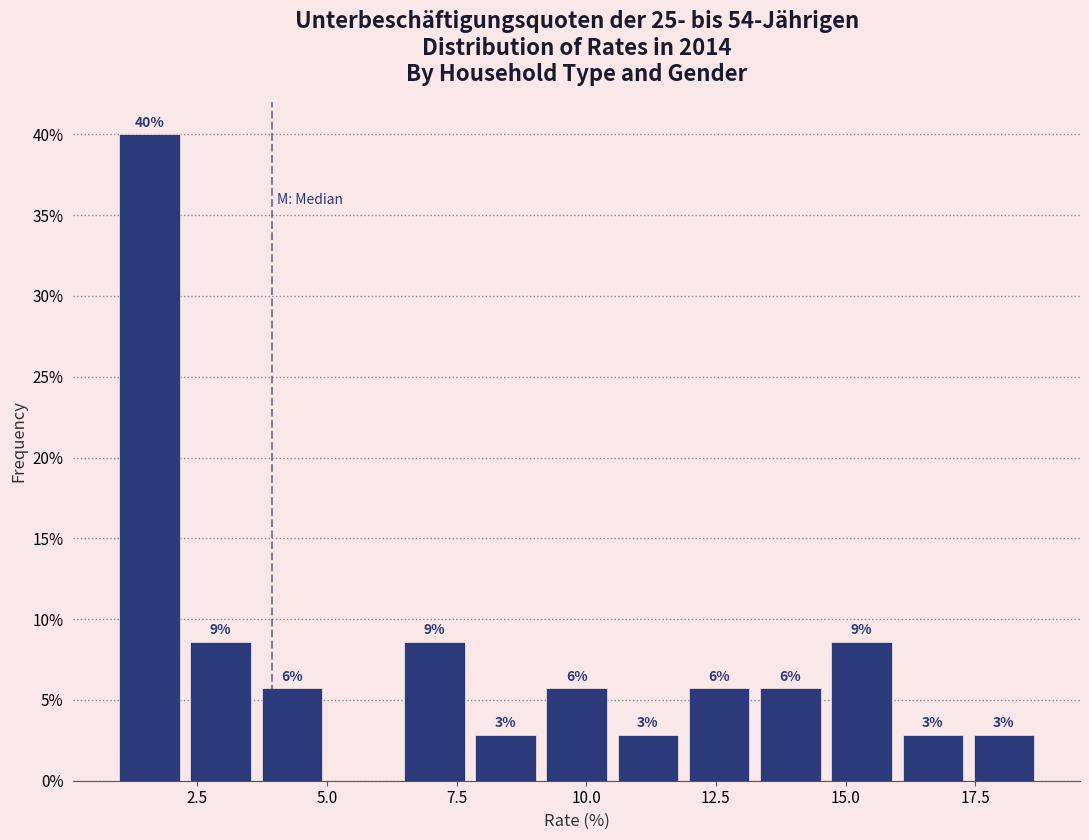

Read against the x-axis, roughly where is the centre of the tallest bar?

1.5